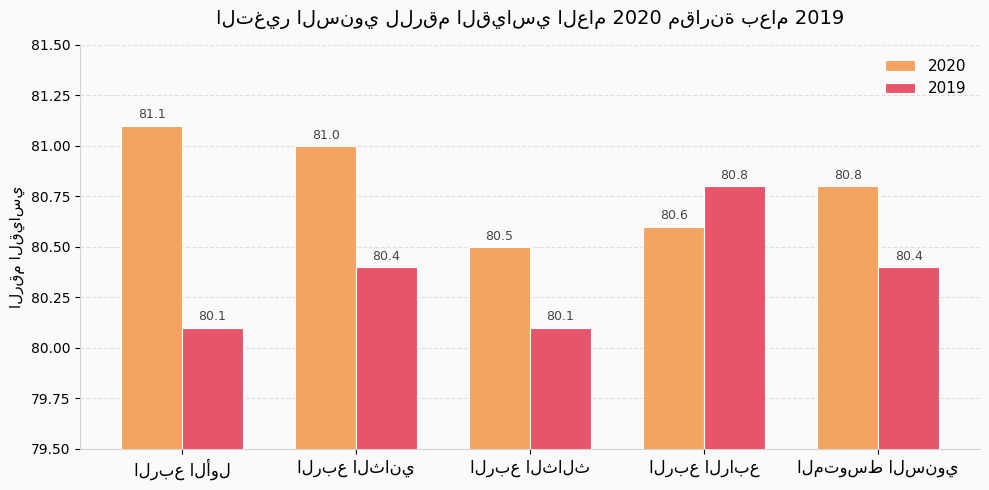

How many groups of bars are there?

5